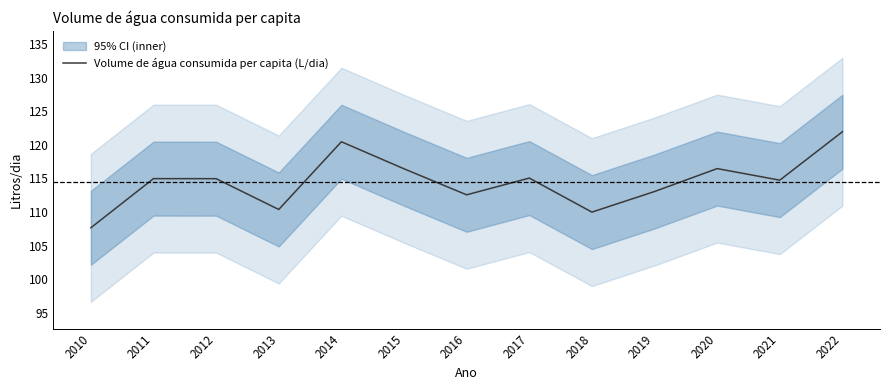

What is the average value?

114.5